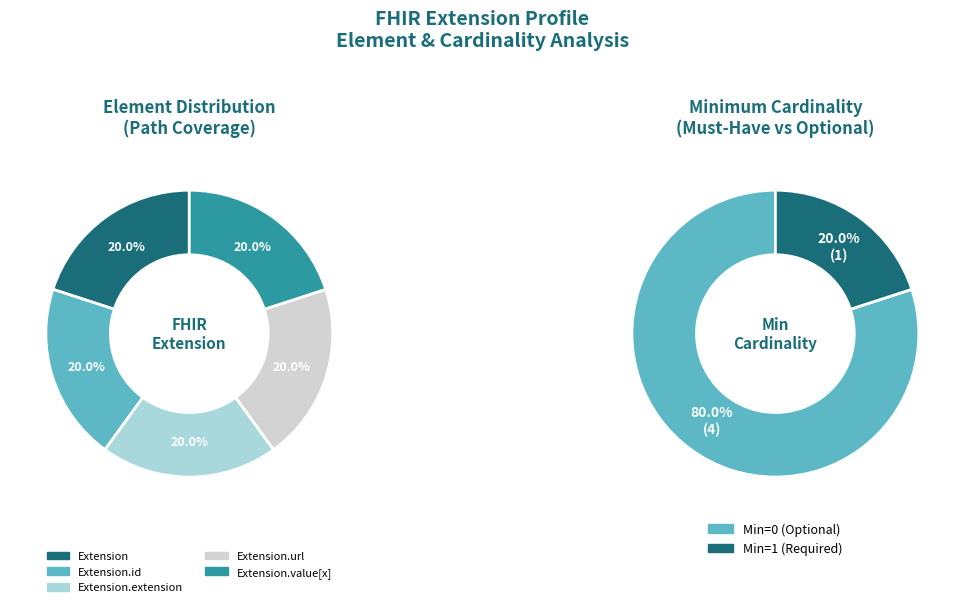

True or false: Extension accounts for 8% of the total.

False